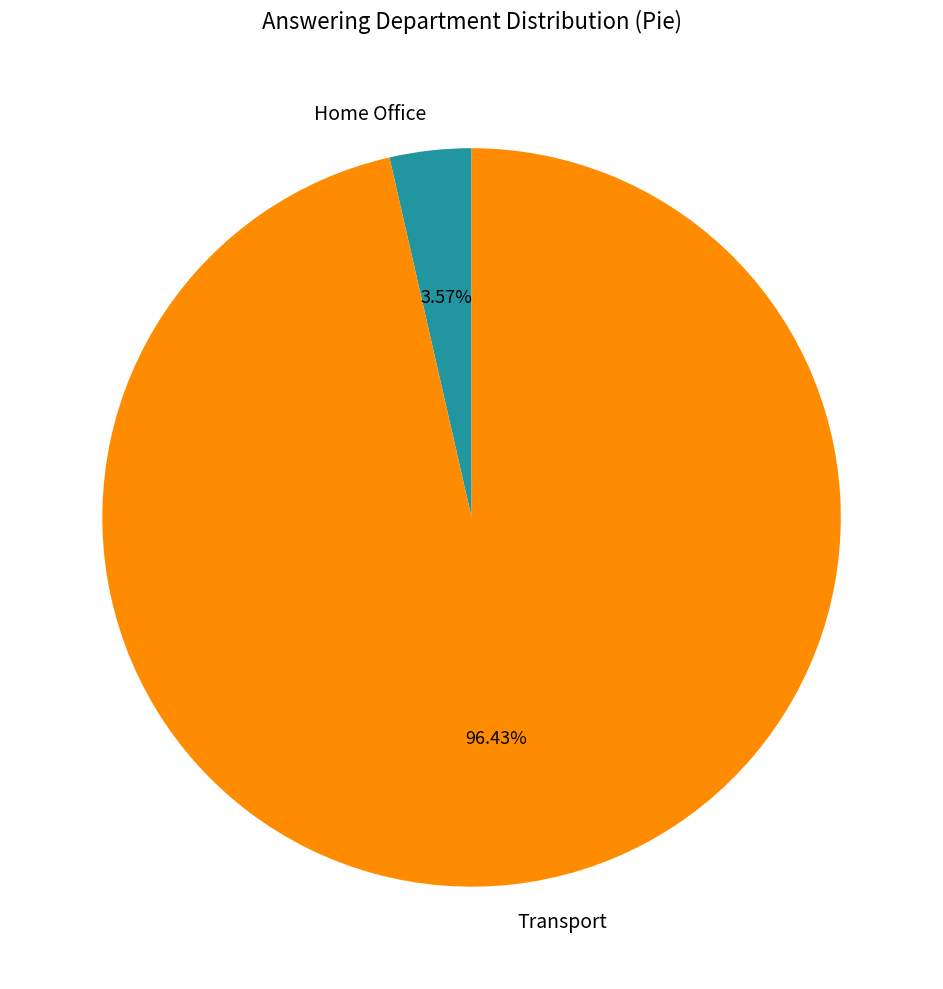

Which category has the biggest portion of the pie?

Transport